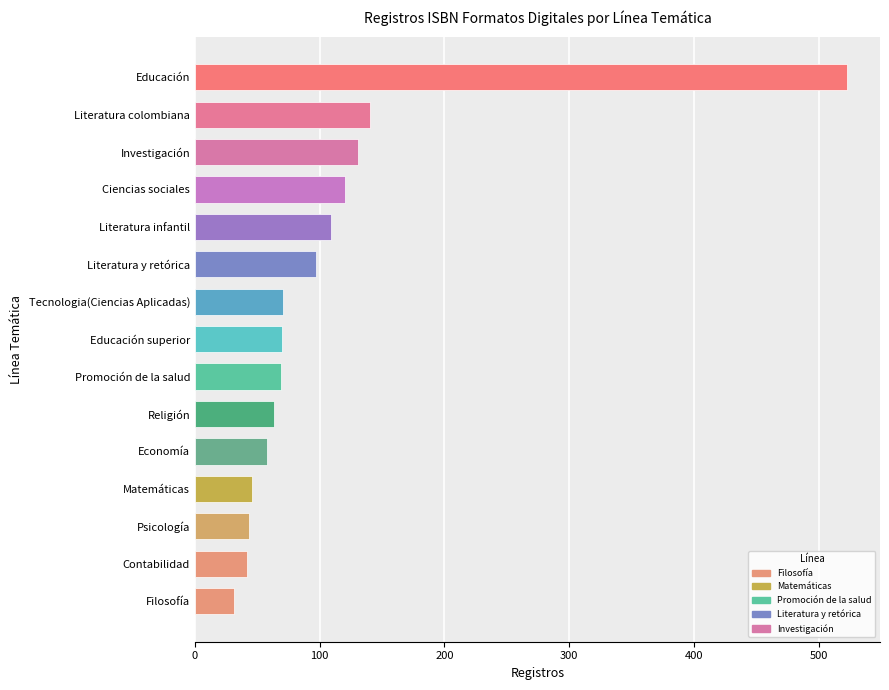

What is the sum of all values?

1613